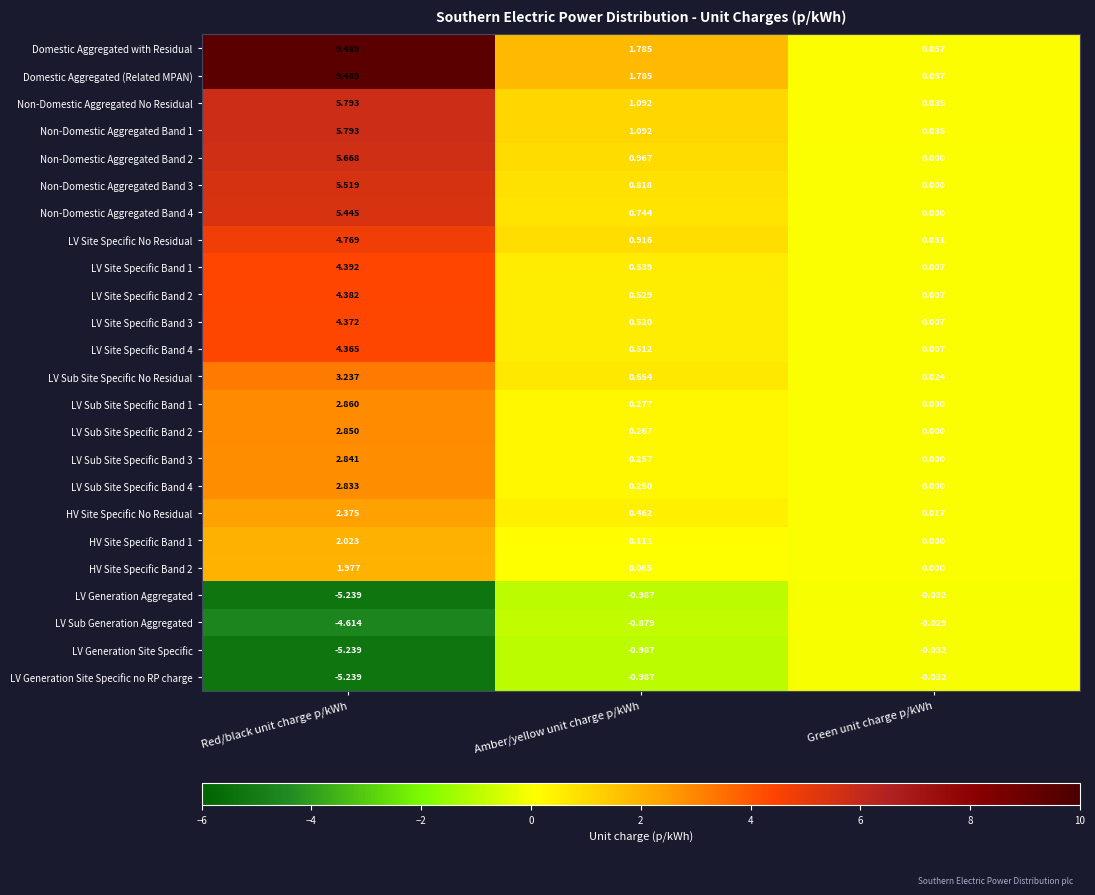

Rank the categories by LV Sub Site Specific Band 1 value from highest to lowest.

Red/black unit charge p/kWh, Amber/yellow unit charge p/kWh, Green unit charge p/kWh